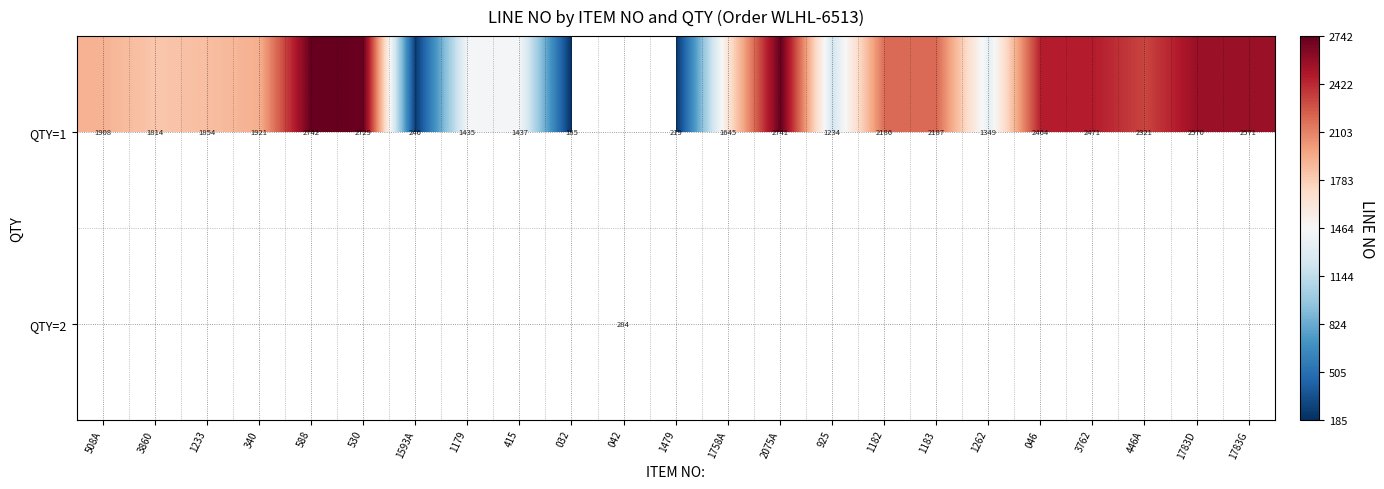

Is it true that QTY=1 equals 2217.8 at 1262?

False